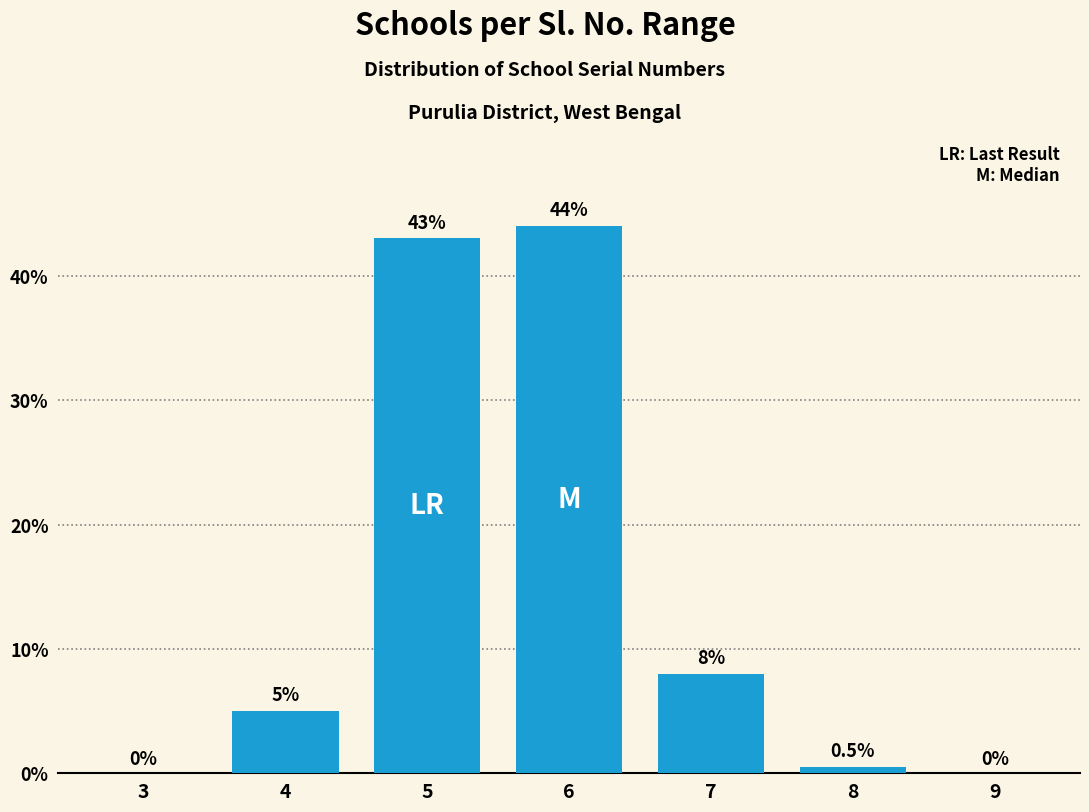

Reading left to right, what are all the values shown in this chart?

3=0.0	4=5.0	5=43.0	6=44.0	7=8.0	8=0.5	9=0.0